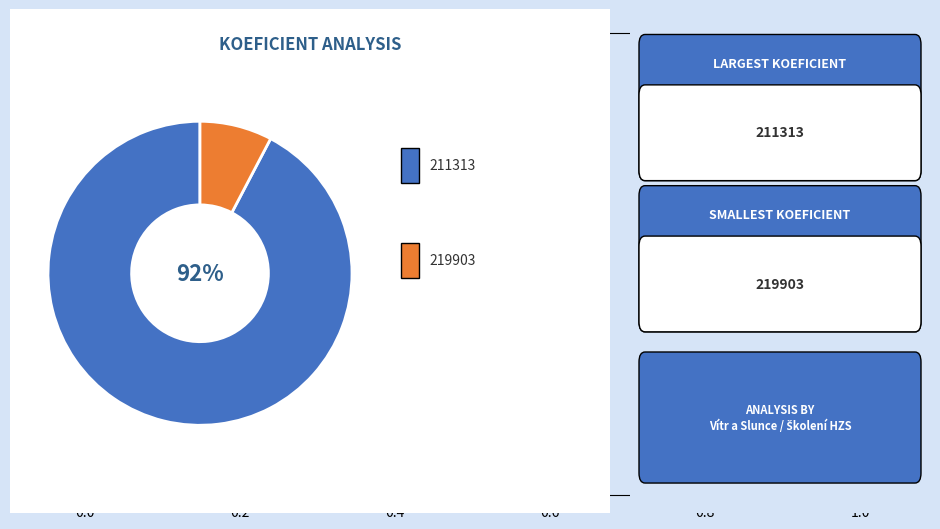

To the nearest percent, what is the average slice percentage?

50%